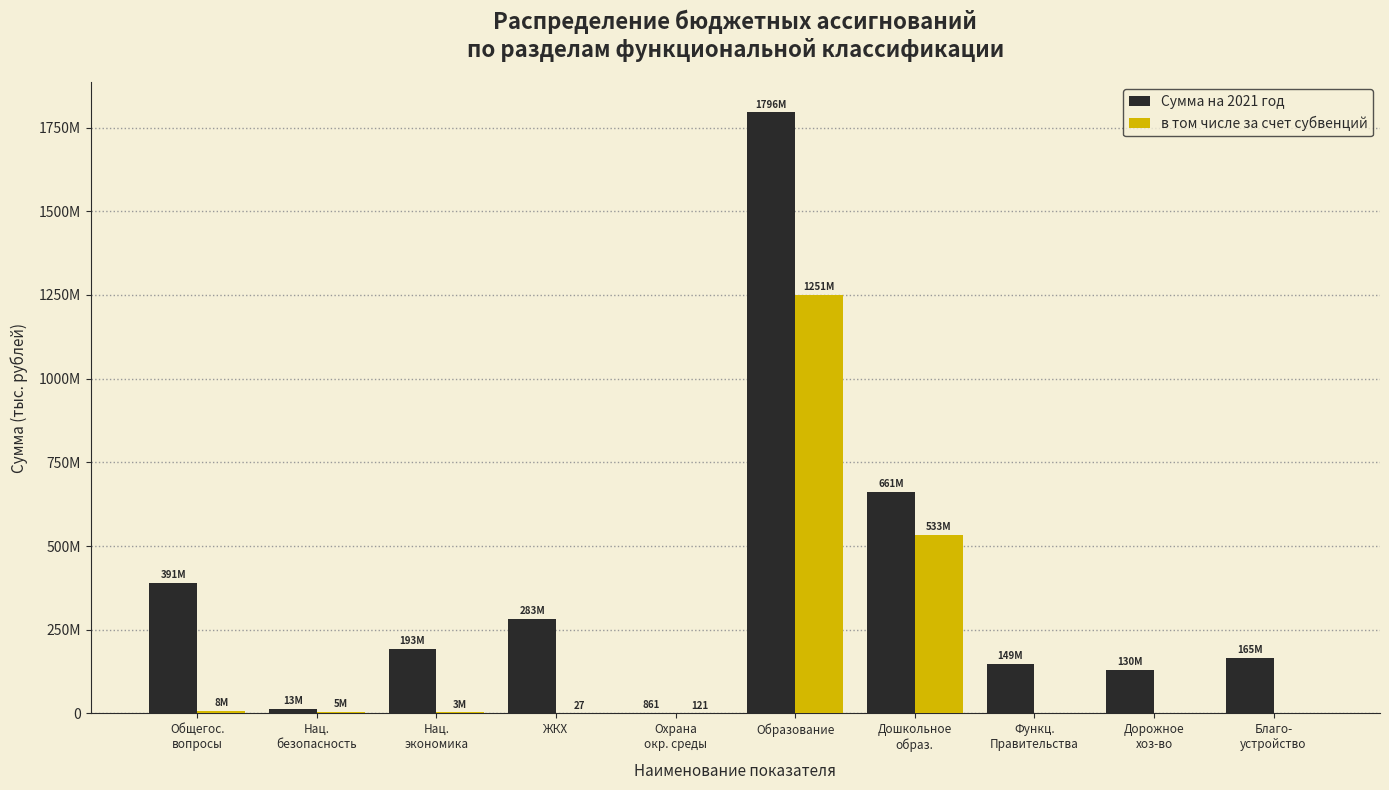

What are all the series names shown in the legend?

Сумма на 2021 год, в том числе за счет субвенций